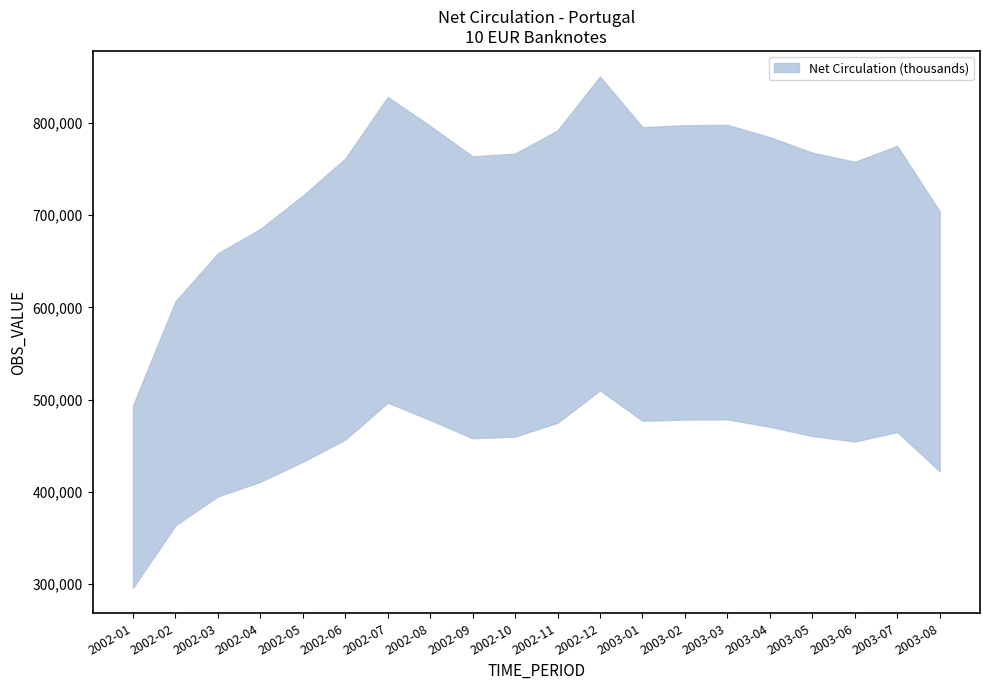

Count the number of data series in this chart.

1